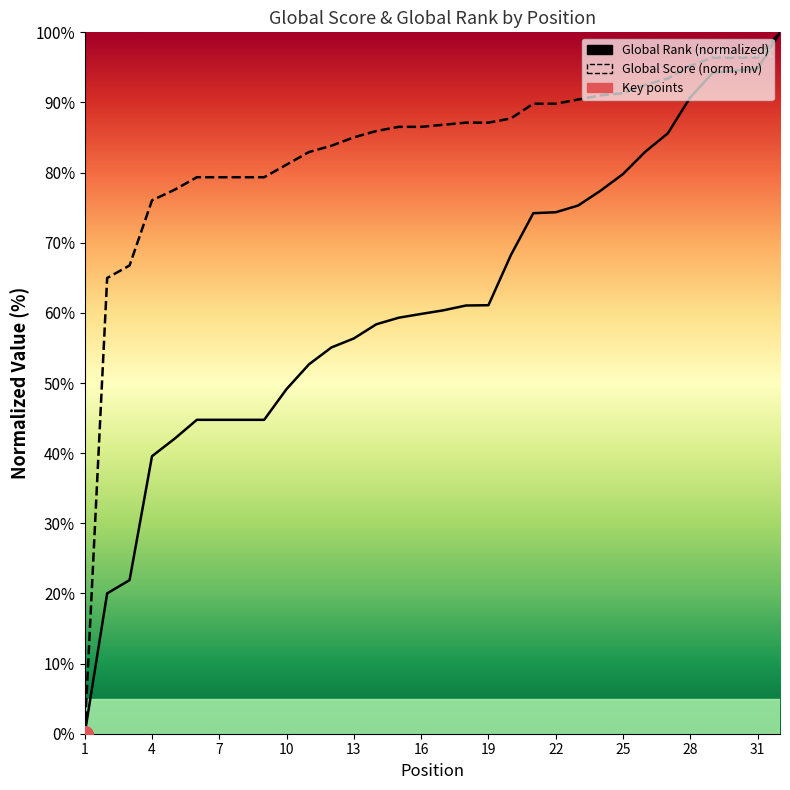

What is the difference between the Global Score values at 30 and 27?

3.0